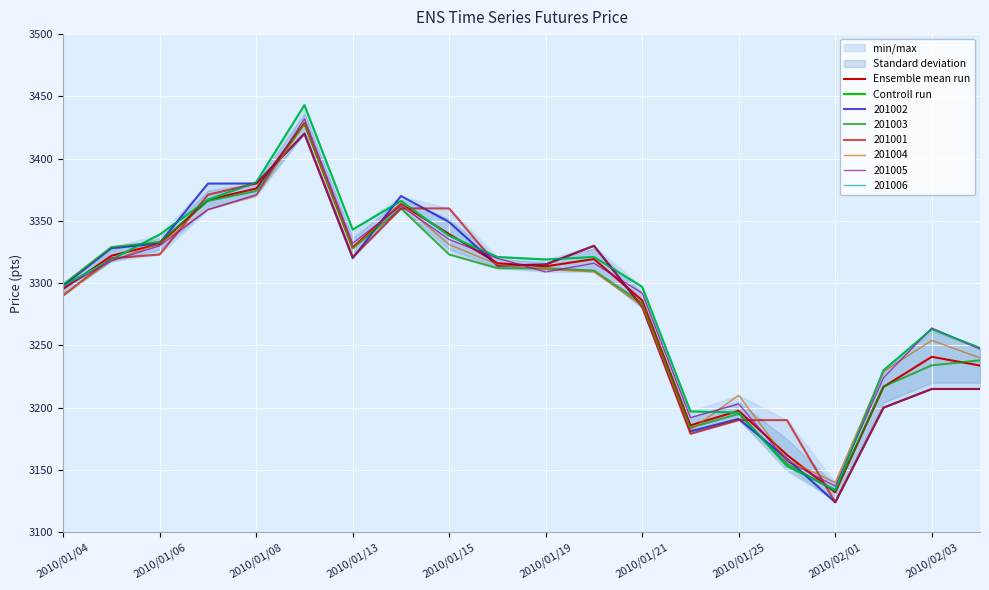

What is the approximate value of Controll run at 2010/01/21?

3297.0